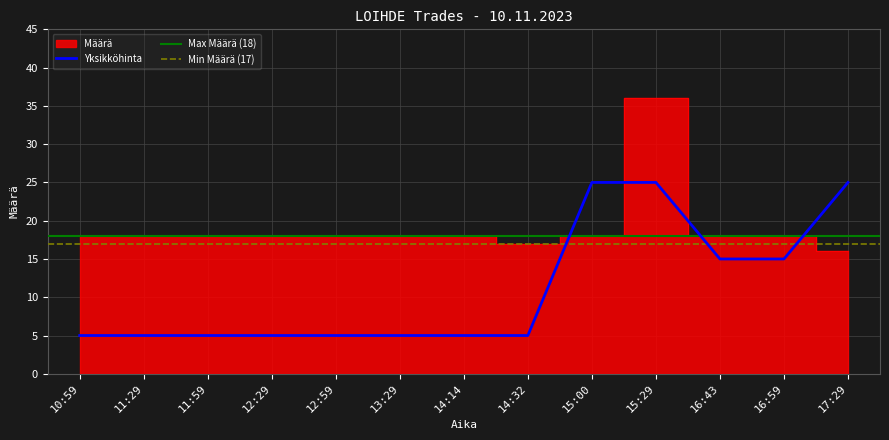

The value of Yksikköhinta at 16:43 is 25.0. True or false?

False